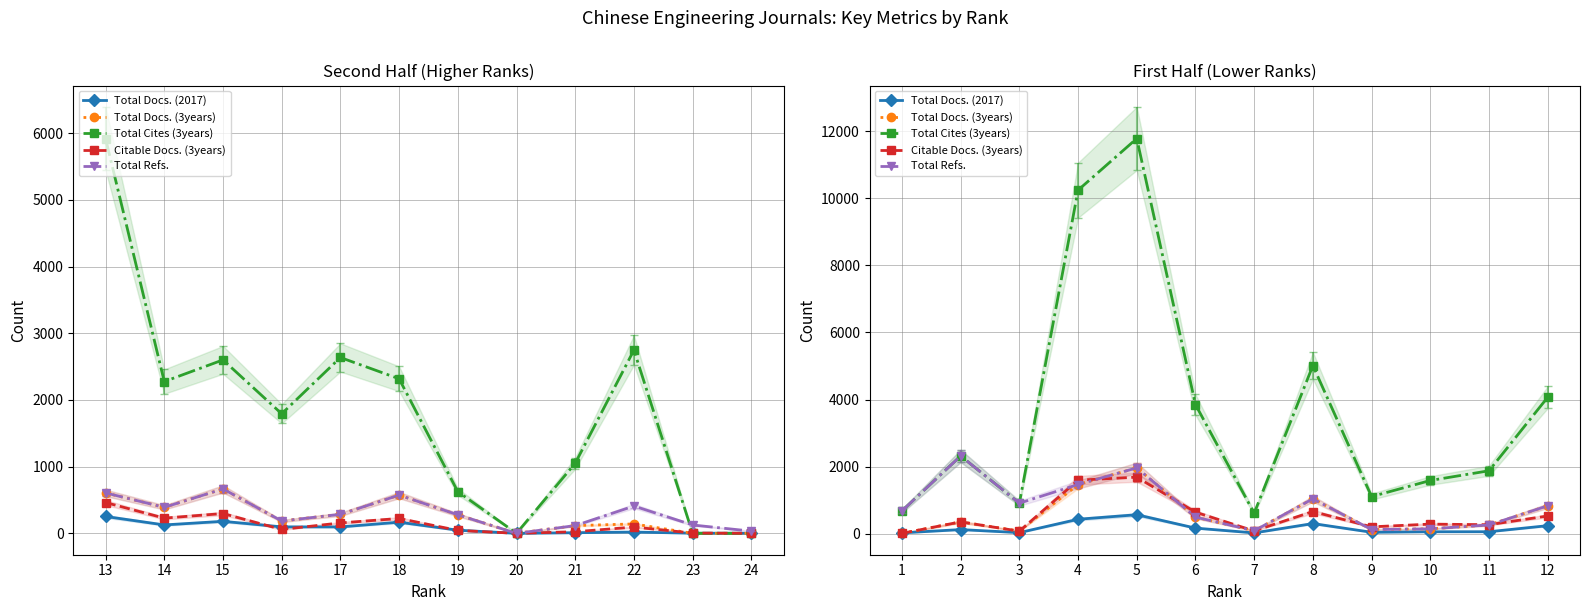

True or false: Total Docs. (2017) and Total Cites (3years) intersect in this chart.

False